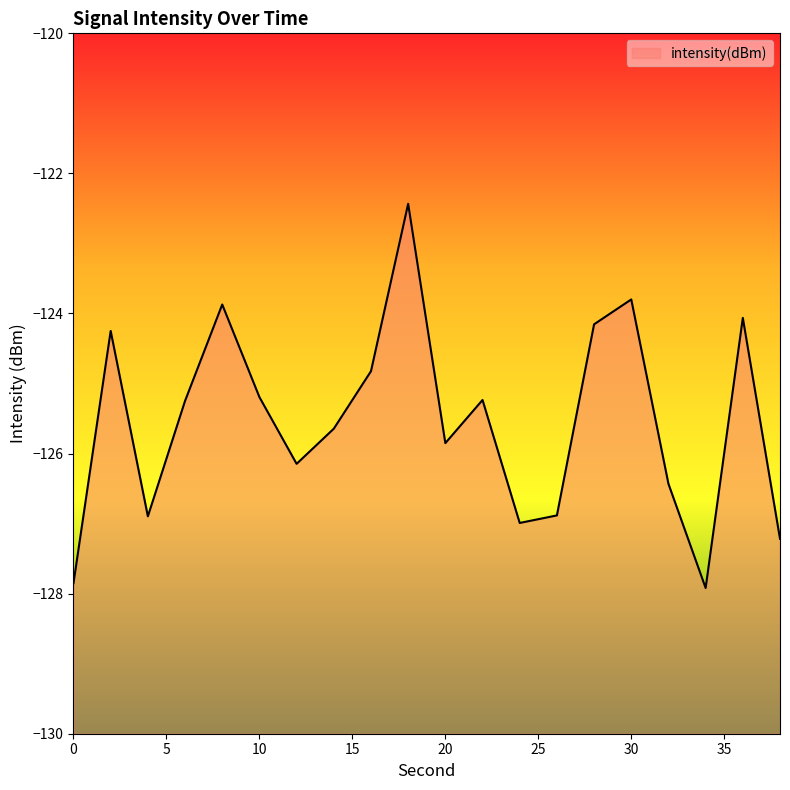

At which label is the value closest to -125?

16